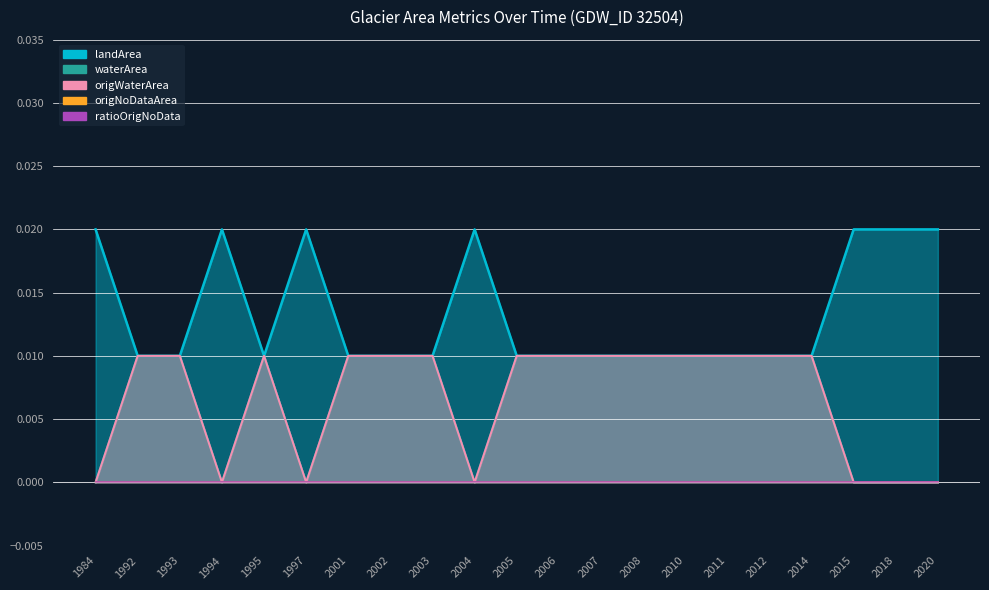

At which label does origWaterArea reach its peak?

1992